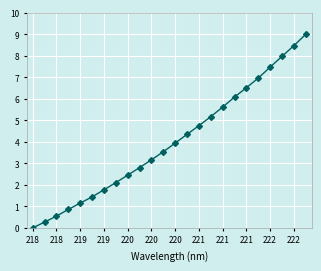

What is the difference between the second highest and minimum values?

8.5